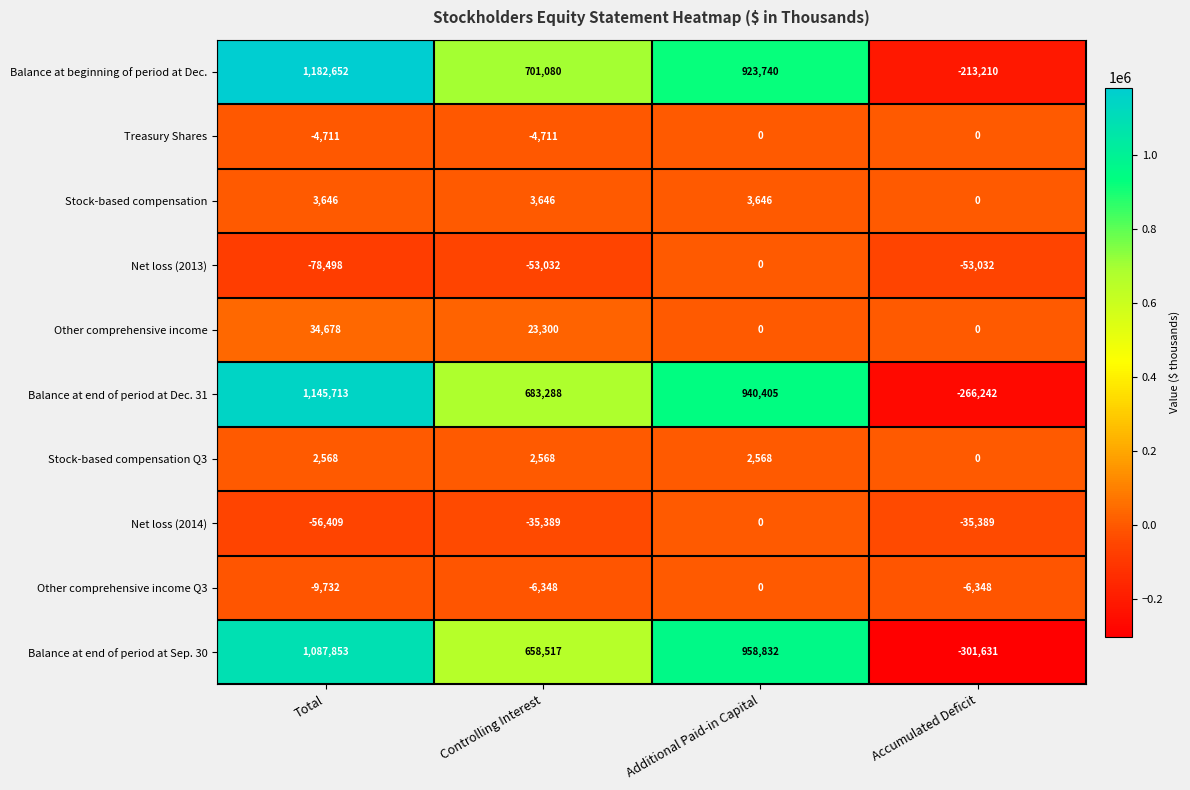

How many data points in Other comprehensive income are less than 23300?

2